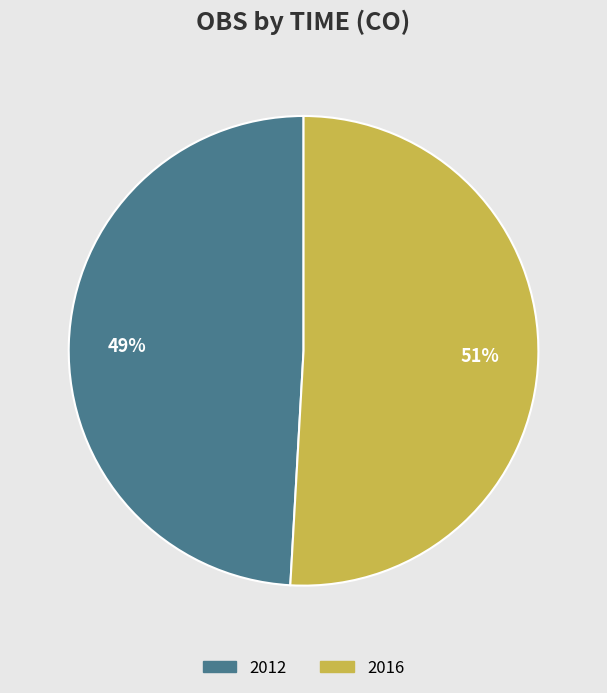

How many slices are in this pie chart?

2